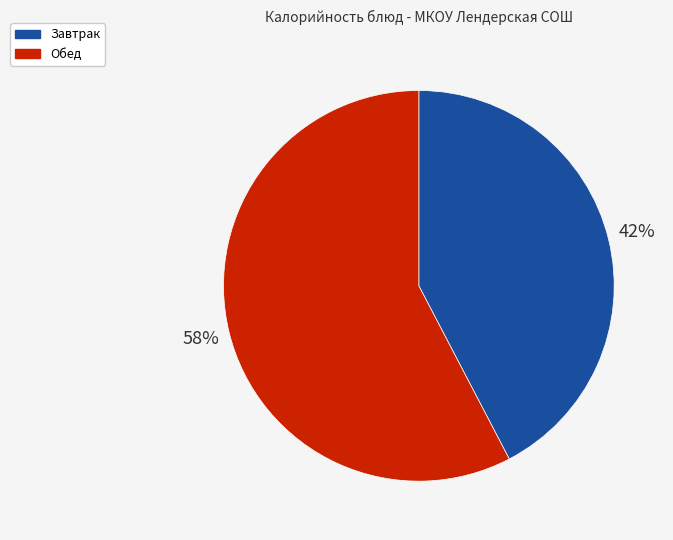

Between Завтрак and Обед, which is larger?

Обед